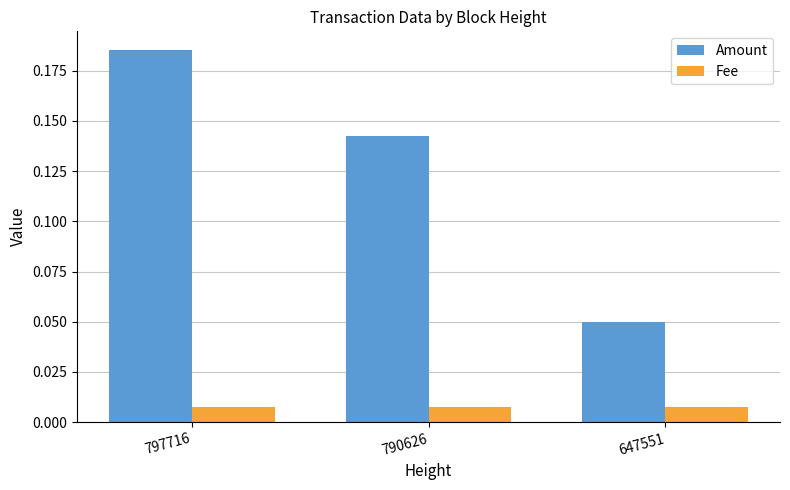

Between 790626 and 647551, which series saw the biggest shift?

Amount